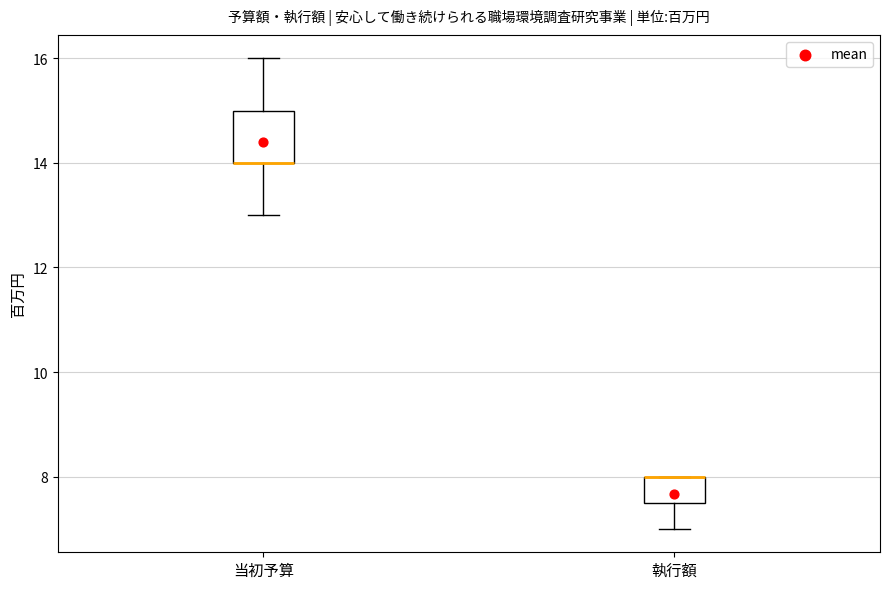

Reading left to right, transcribe this box plot: for each box, give where its median line is, the range the box spans, and where its two whiskers end, as read against the y-axis. The values are not printed on the chart, so give them approximately, as read against the axis.

当初予算: median 14.0 (drawn on the box's lower edge), box 14.0 to 15.0, whiskers 13.0 to 16.0
執行額: median 8.0 (drawn on the box's upper edge), box 7.6 to 8.0, whiskers 7.0 to 8.0